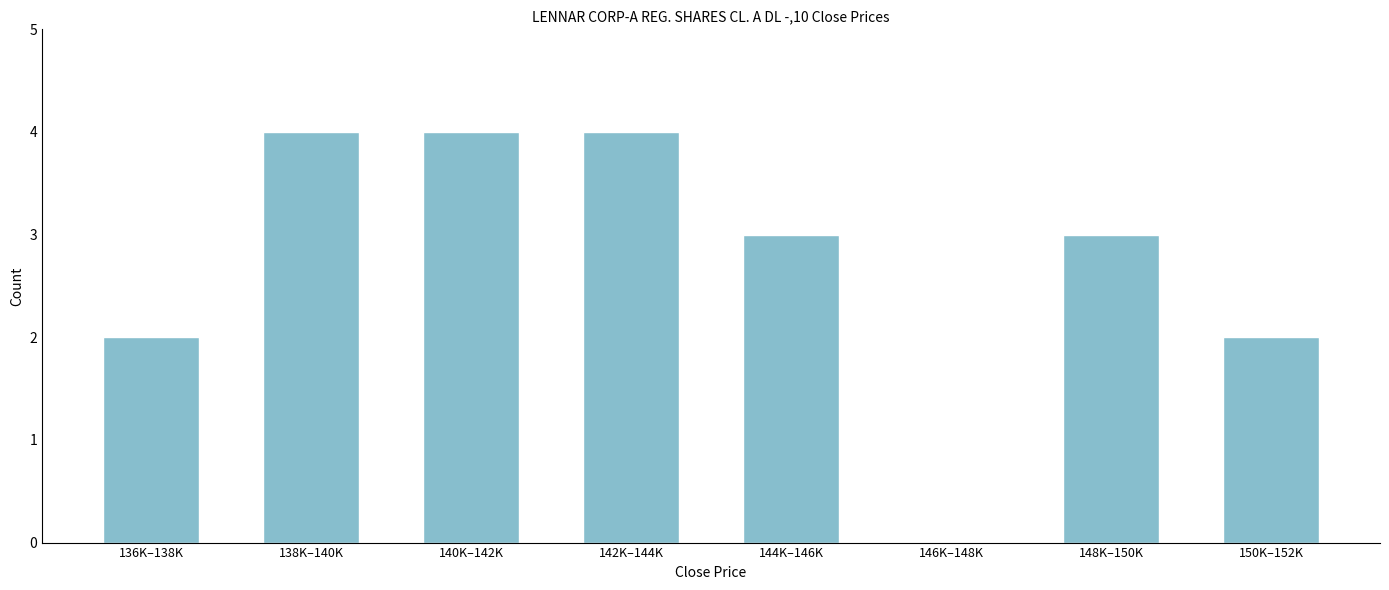

What is the maximum value shown in the chart?

4